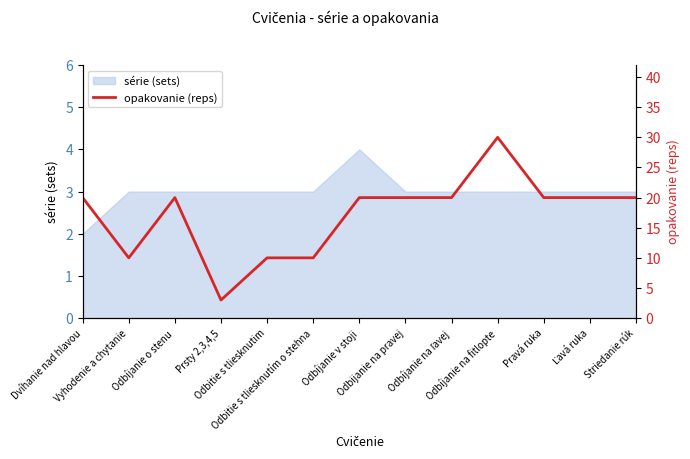

The value at Ľavá ruka is 31. True or false?

False